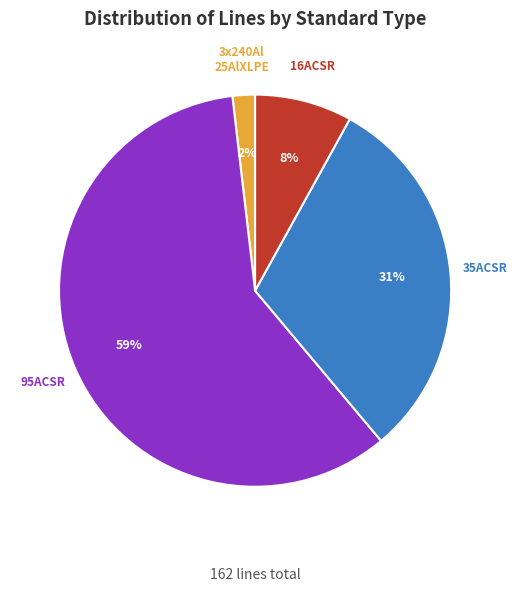

Does any single category account for the majority?

Yes